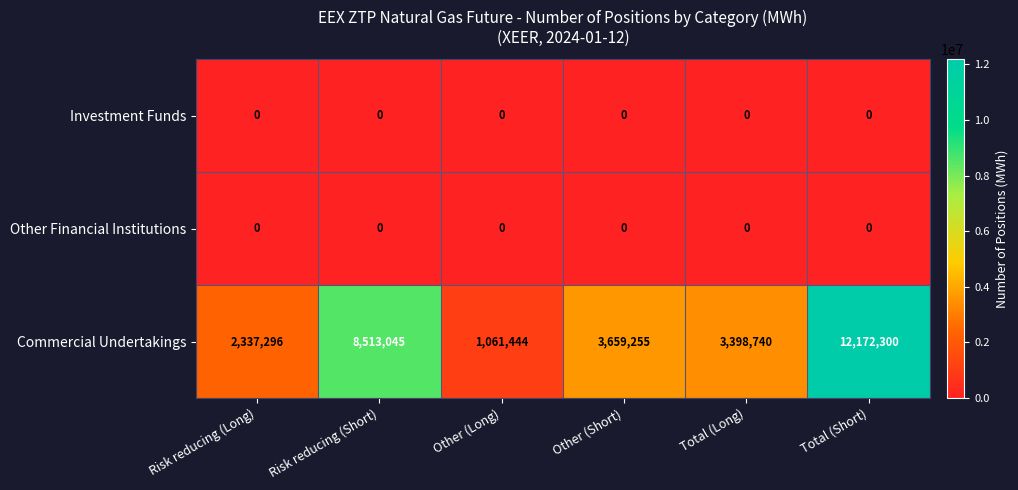

Which label corresponds to the largest value in the chart?

Total (Short)